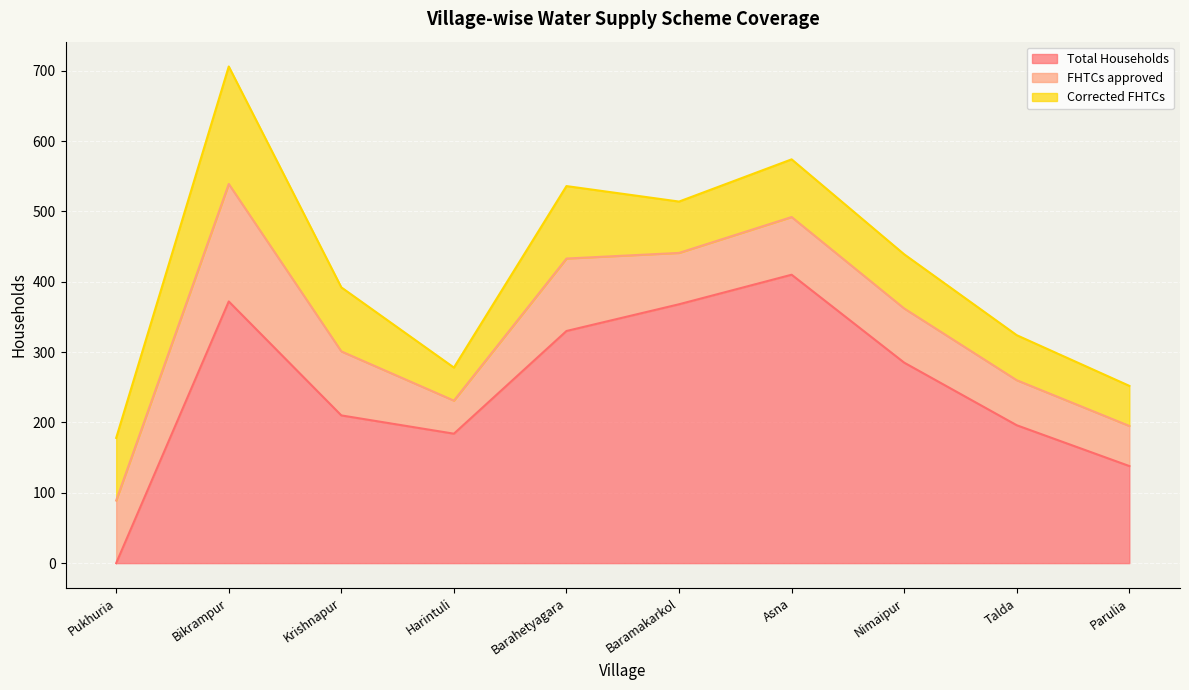

Where does the Corrected FHTCs series first go above 82?

Pukhuria